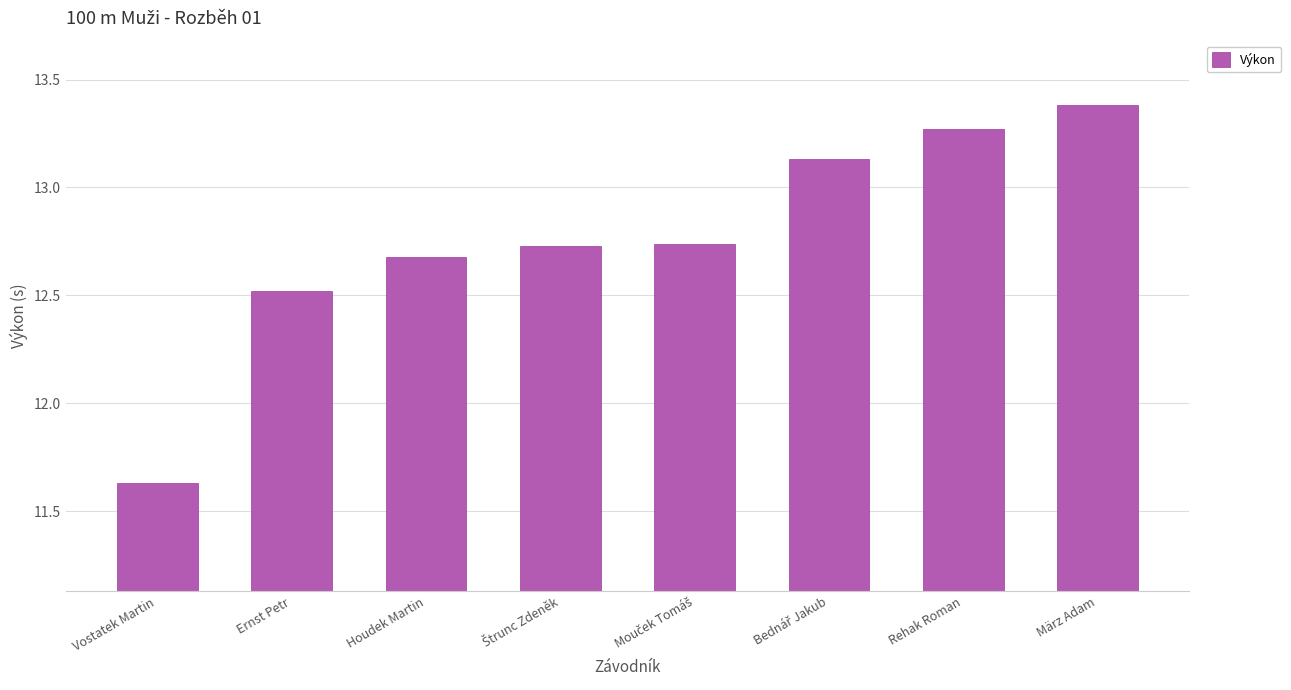

Between Houdek Martin and Vostatek Martin, which is larger?

Houdek Martin